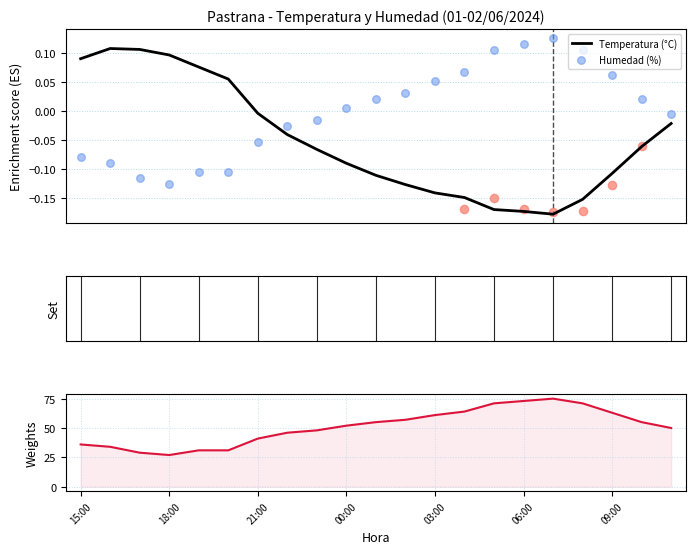

Which series reaches the minimum Y coordinate?

Temperatura (°C)